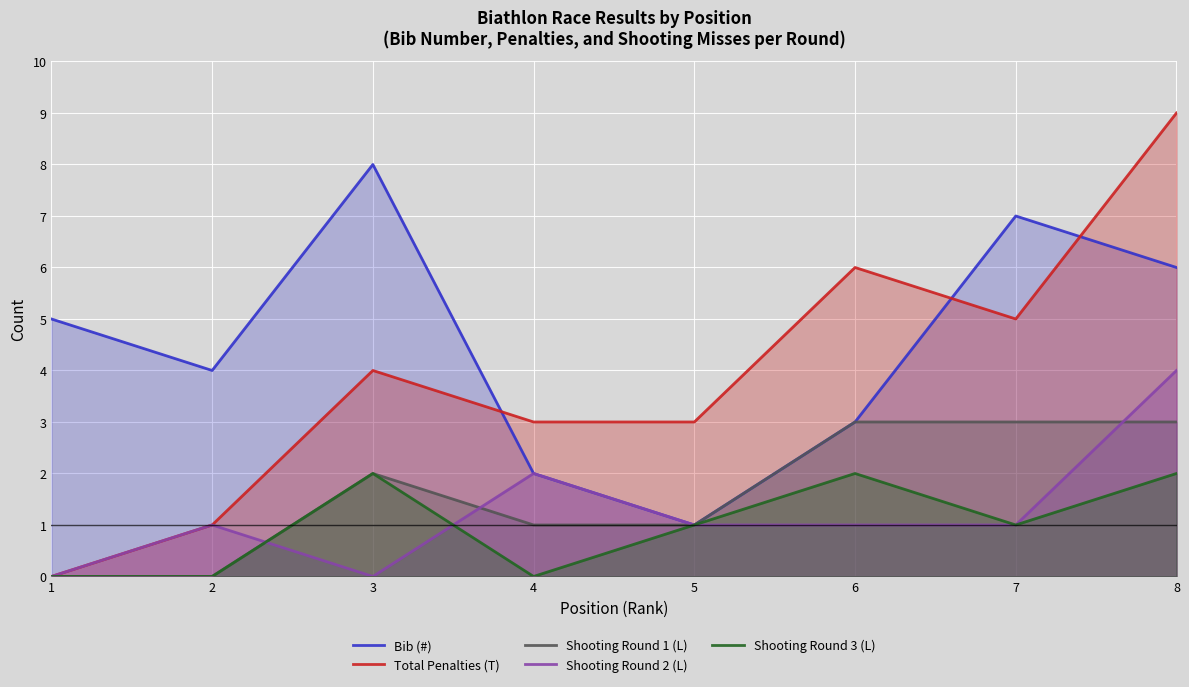

At which category is the sum across all series the highest?

8